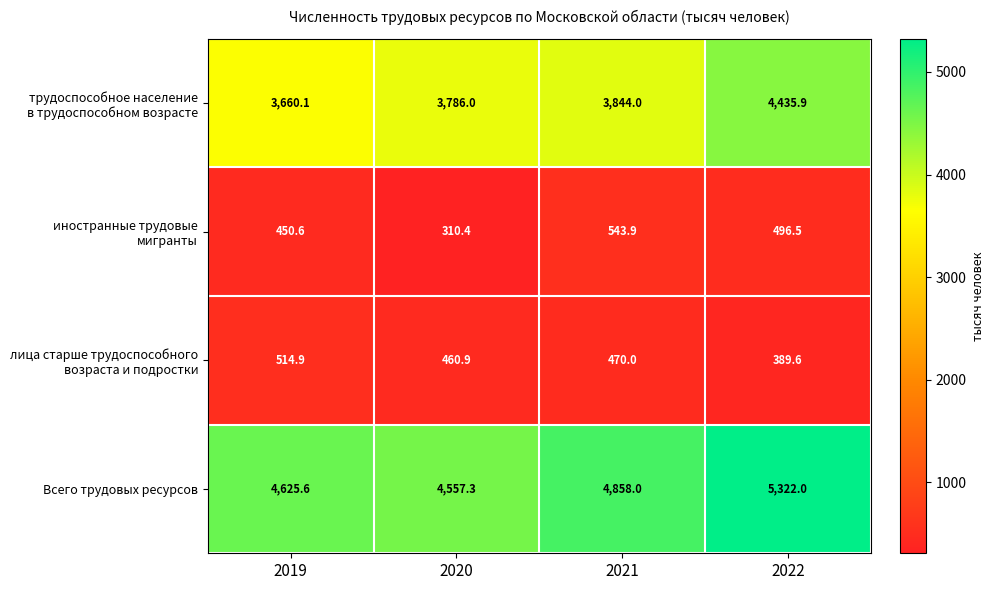

What is the sum of all Всего трудовых ресурсов values?

19362.9